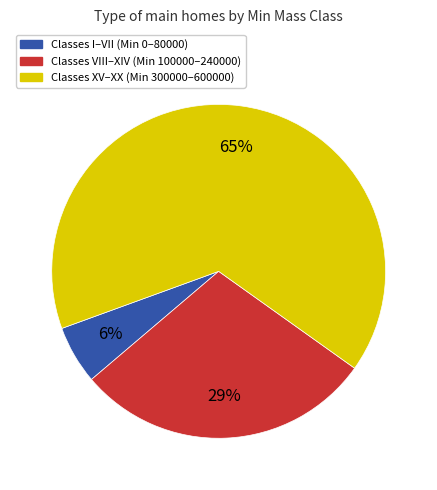

To the nearest percent, what is the average slice percentage?

33%